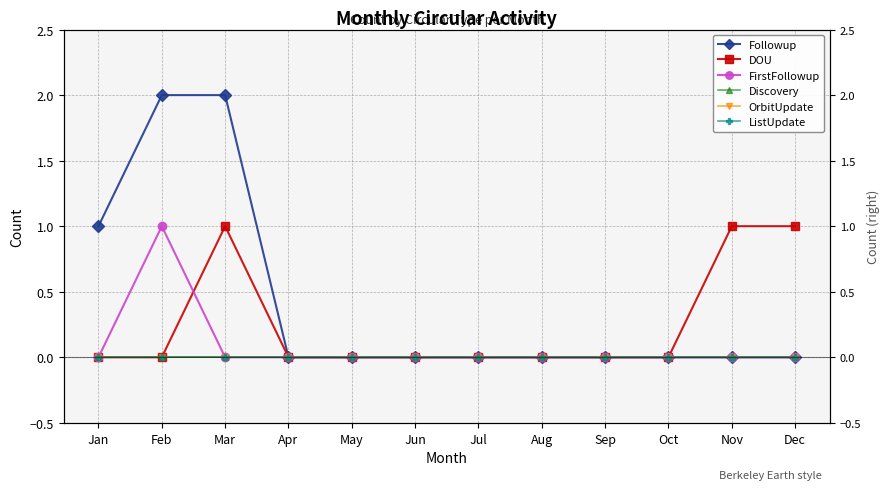

How many lines are shown in the chart?

6